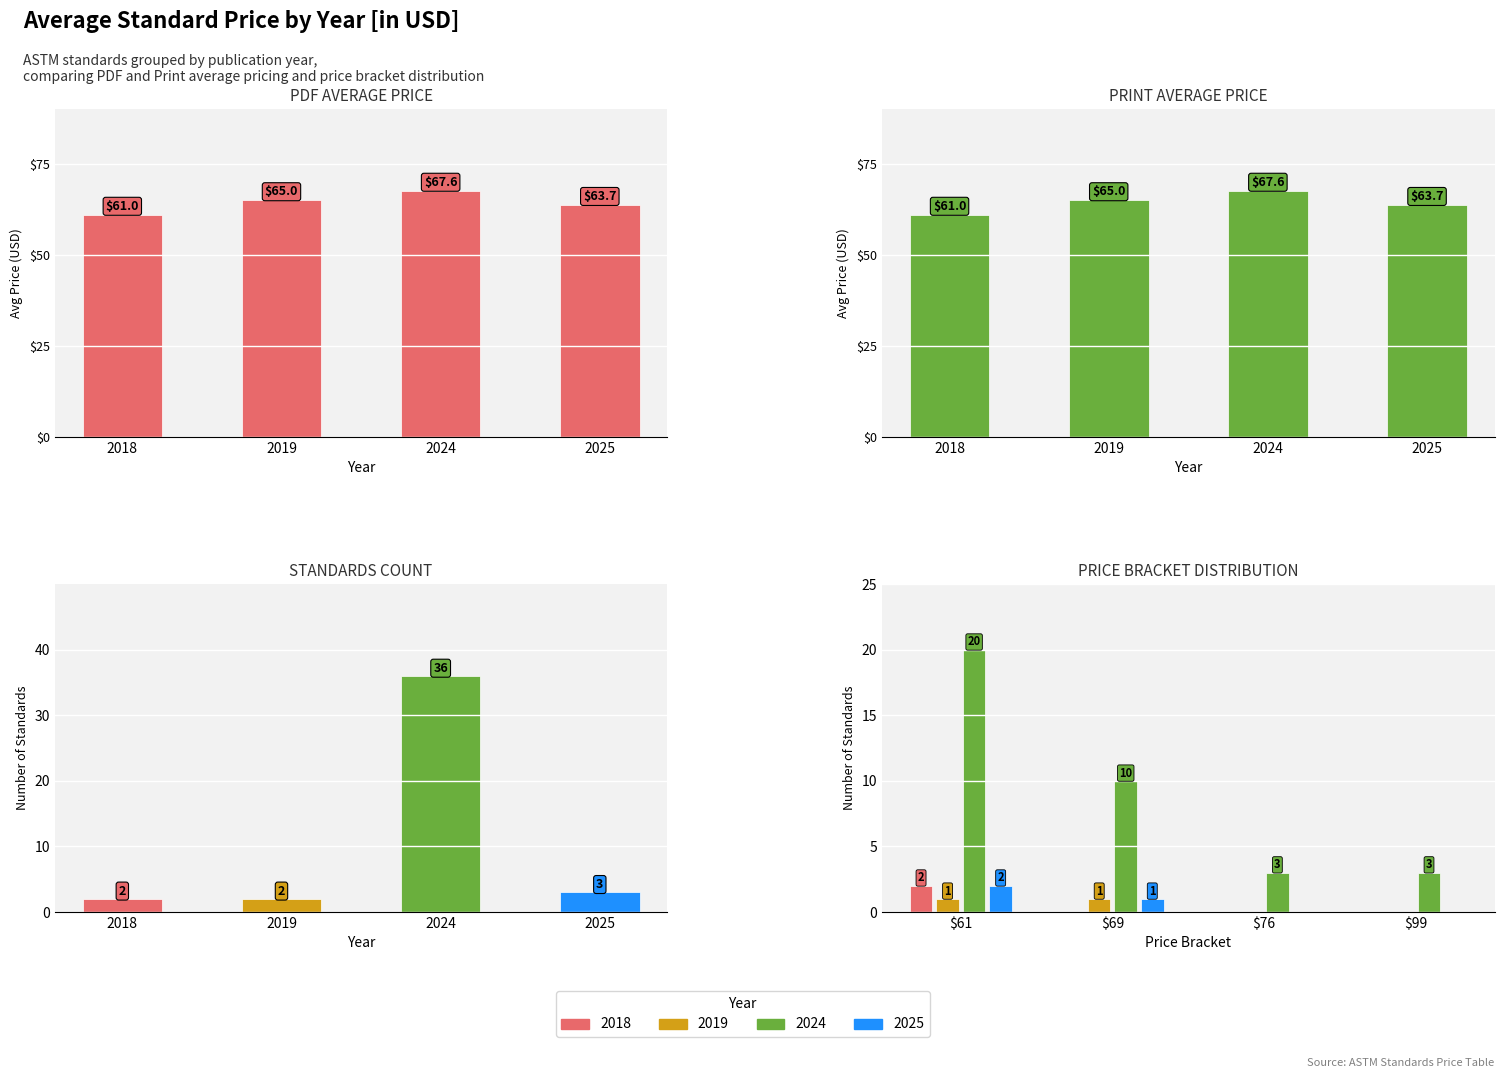

What is the sum of all Count values?

43.0